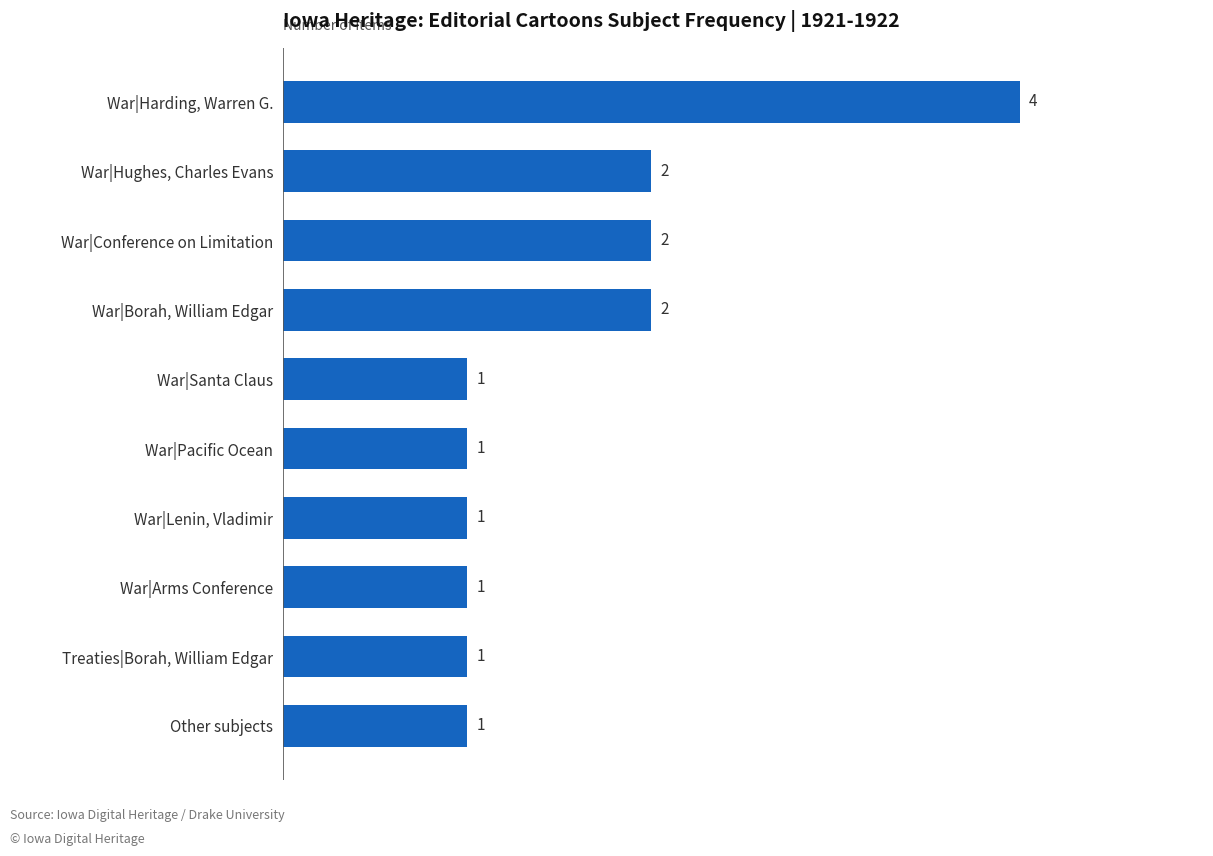

What is the sum of all values?

16